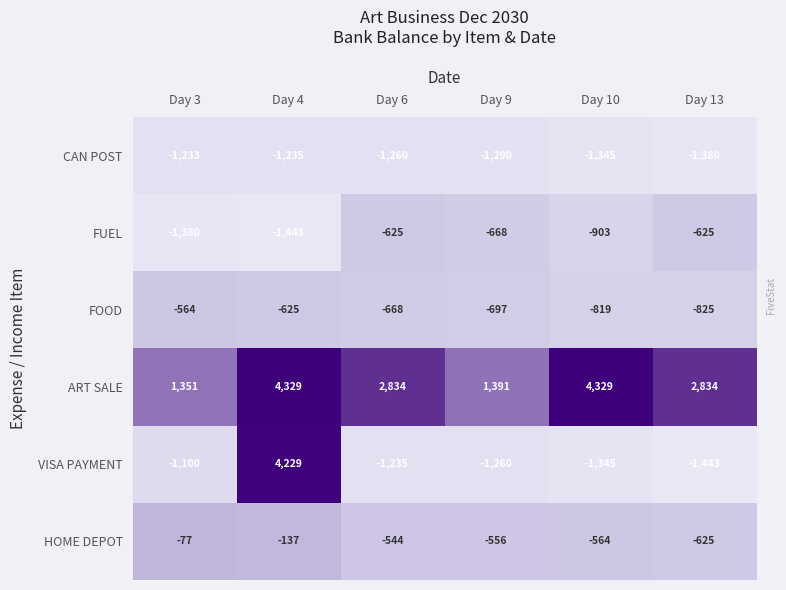

Between Day 9 and Day 13, which series saw the biggest shift?

ART SALE